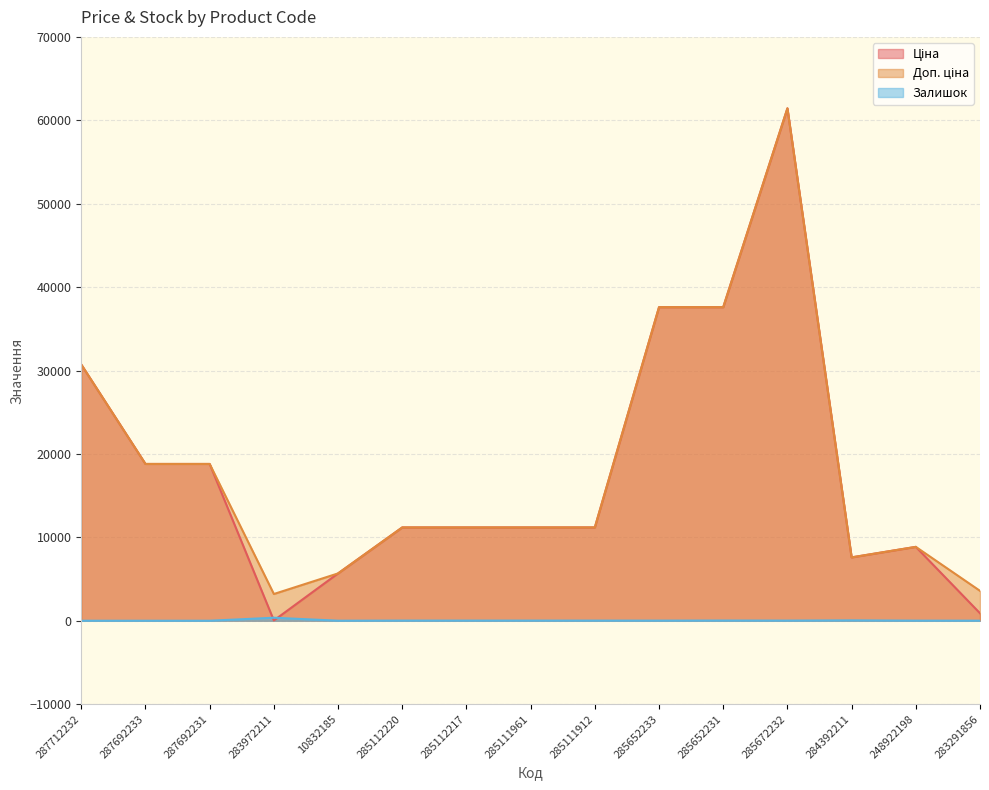

What position from the left is 283972211?

4